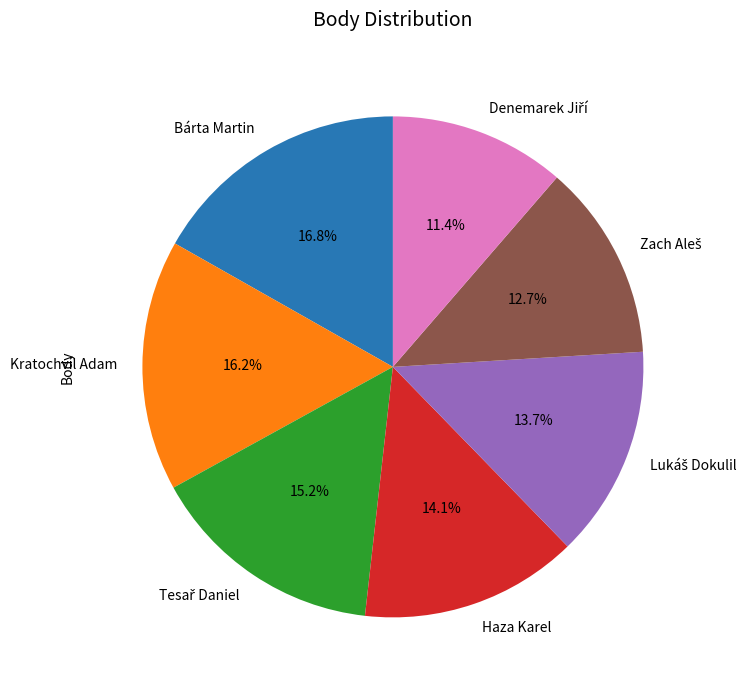

Is Bárta Martin the majority of the pie?

No